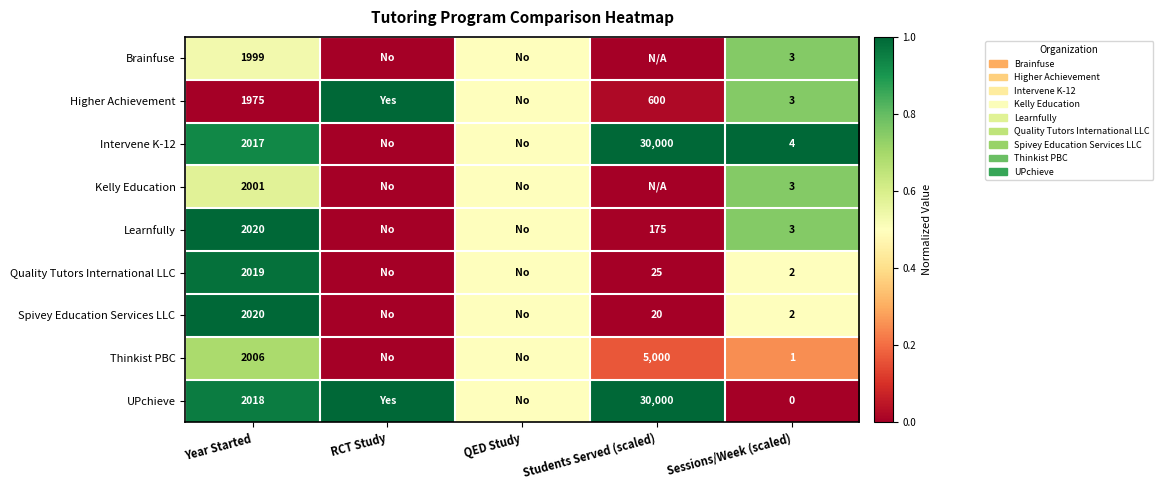

Is it true that Quality Tutors International LLC equals 2019.0 at Year Started?

True